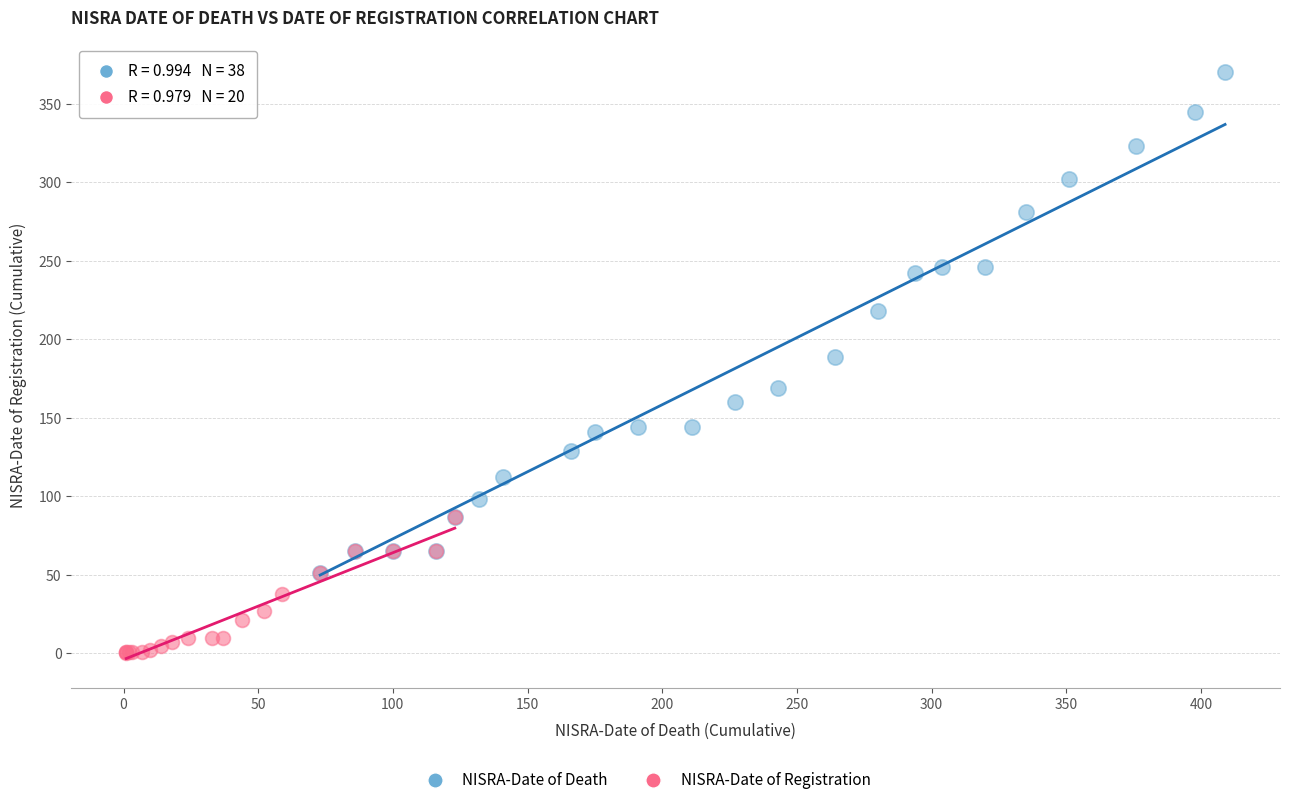

Which series has the largest Y range (max minus min)?

NISRA-Date of Death